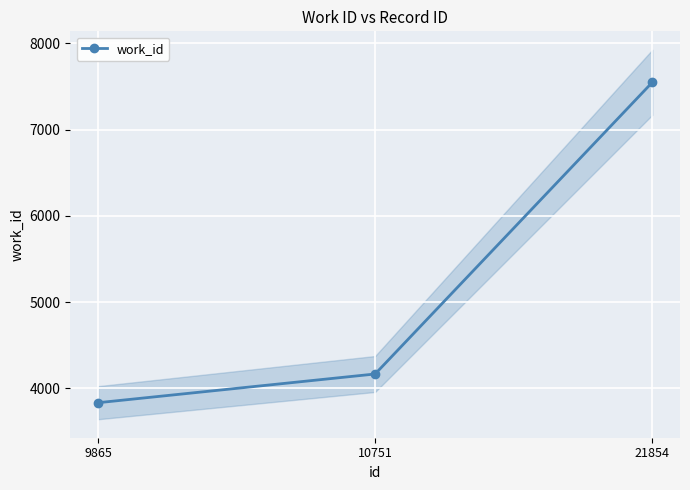

What is the smallest value displayed?

3834